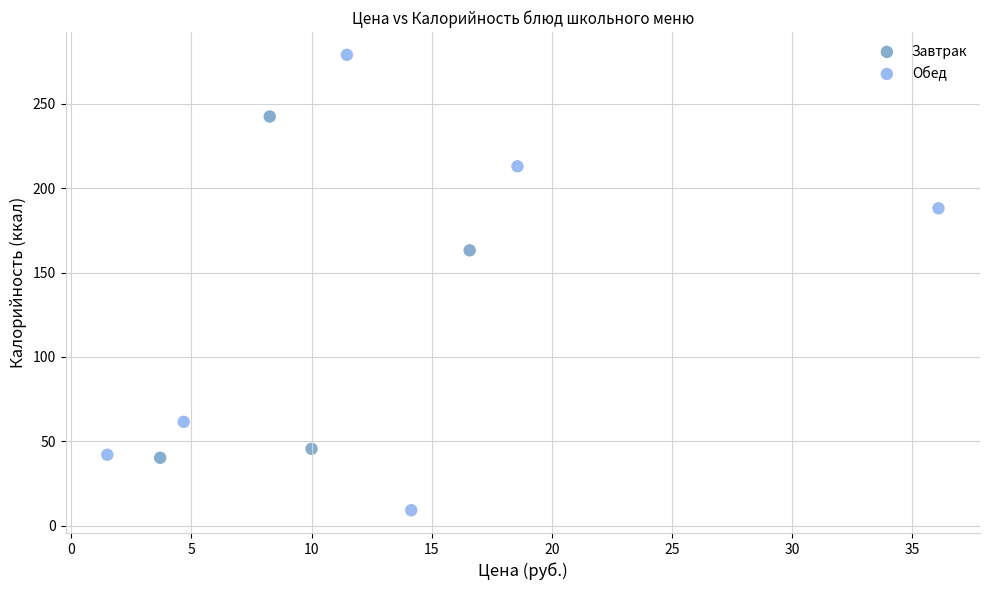

What are all the series names shown in the legend?

Завтрак, Обед